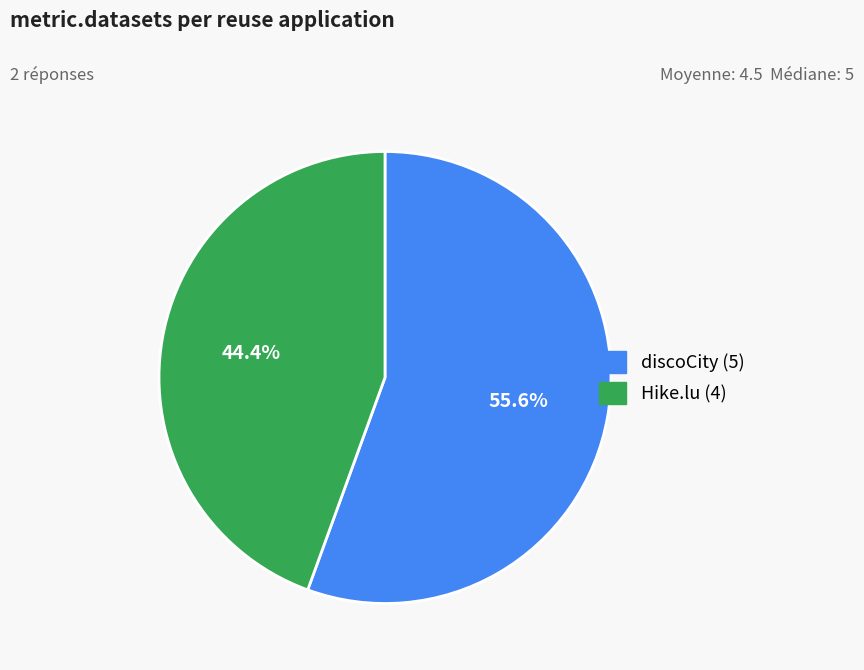

Which has a higher value, discoCity or Hike.lu?

discoCity